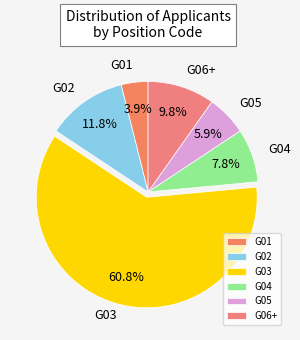

Rank the categories by value from highest to lowest.

G03, G02, G06+, G04, G05, G01